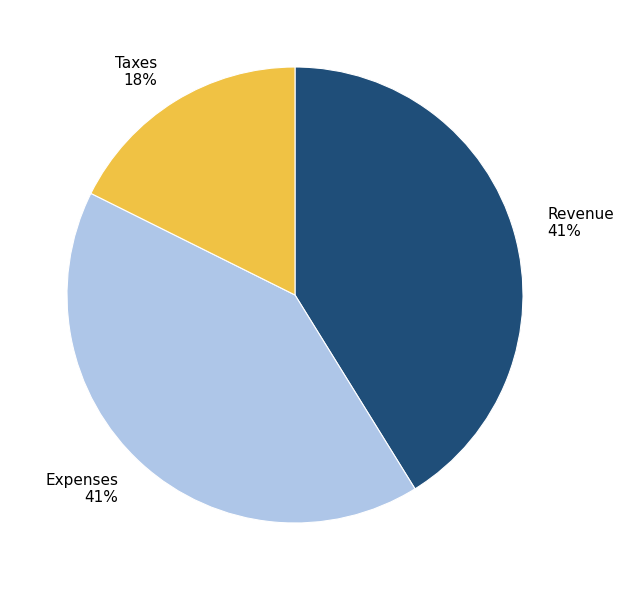

Approximately how many times larger is the value at Expenses compared to Revenue?

1.0